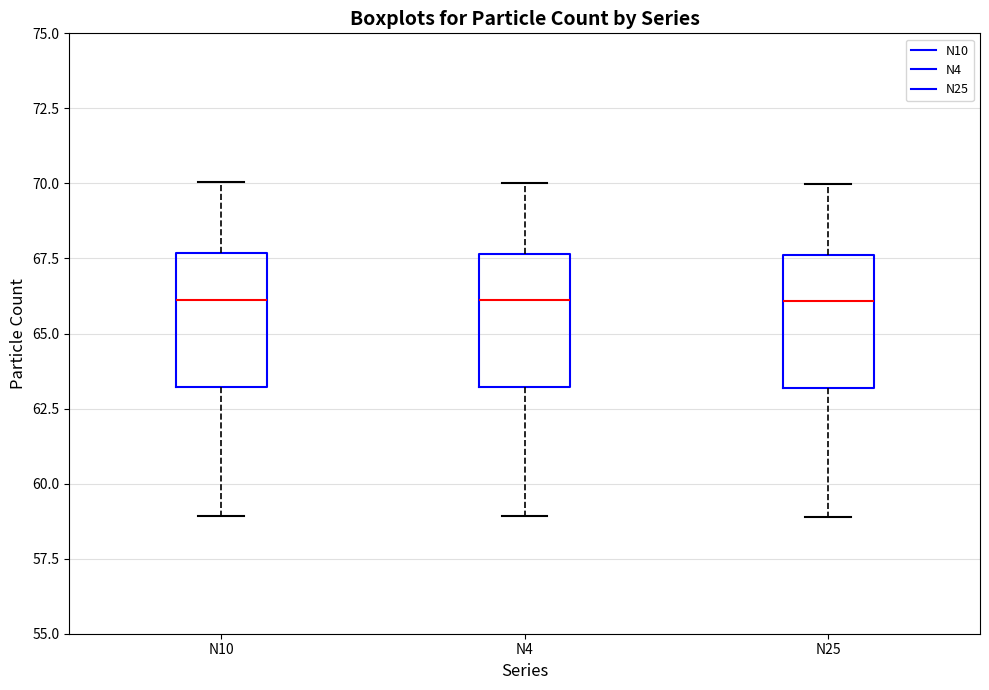

Reading left to right, read every box against the y-axis: the position of its median line, the range the box covers, and the ends of its whiskers. The values are not printed on the chart, so give them approximately, as read against the axis.

N10: median 66.0, box 63.0 to 67.5, whiskers 59.0 to 70.0
N4: median 66.0, box 63.0 to 67.5, whiskers 59.0 to 70.0
N25: median 66.0, box 63.0 to 67.5, whiskers 59.0 to 70.0